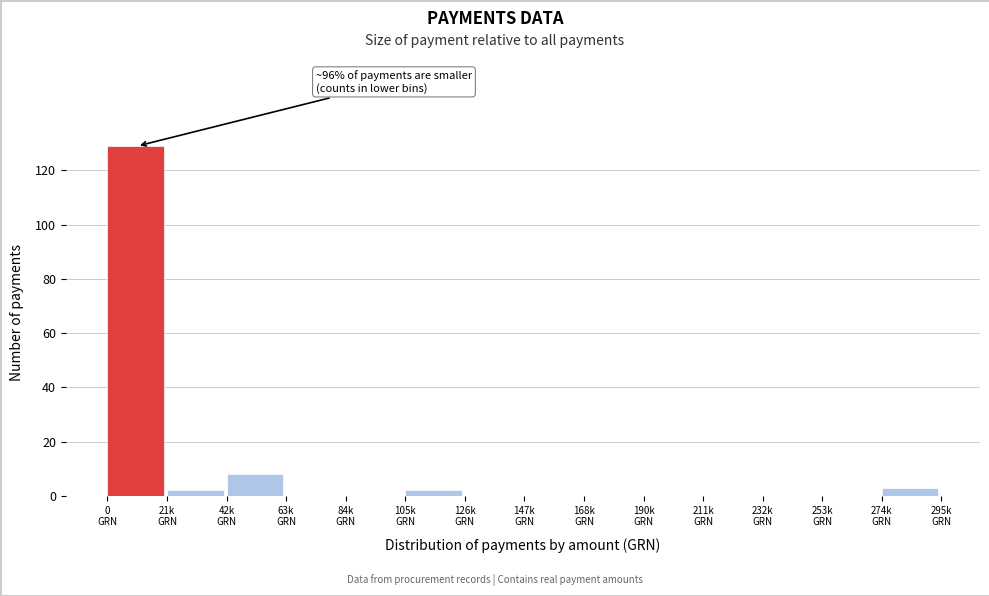

What is the greatest value displayed?

129